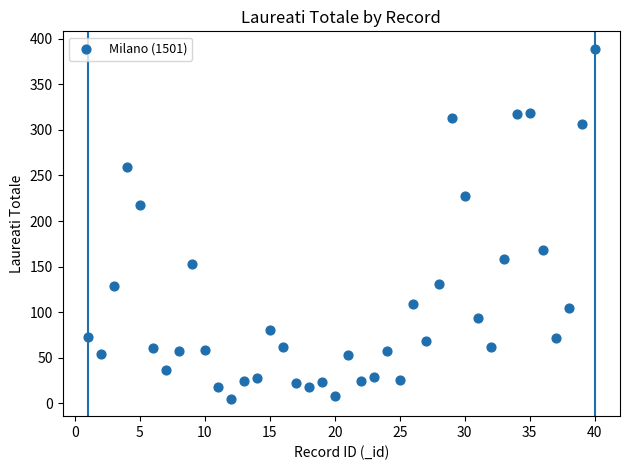

What Y value in the scatter plot is closest to 197?

218